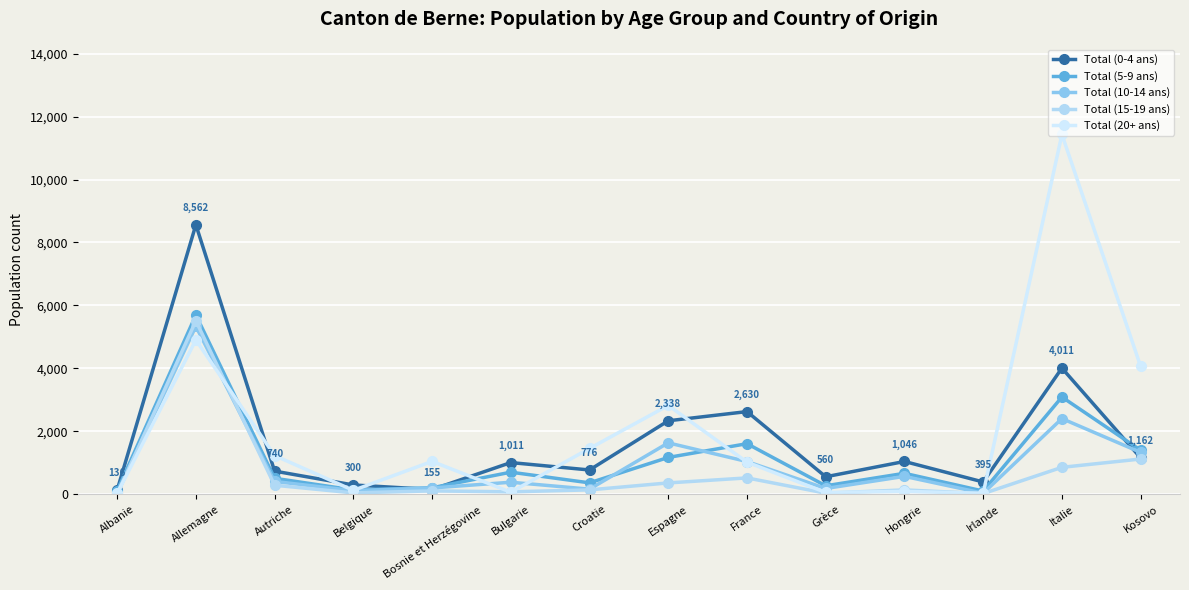

List the series in order of their peak value, highest first.

Total (20+ ans), Total (0-4 ans), Total (5-9 ans), Total (15-19 ans), Total (10-14 ans)